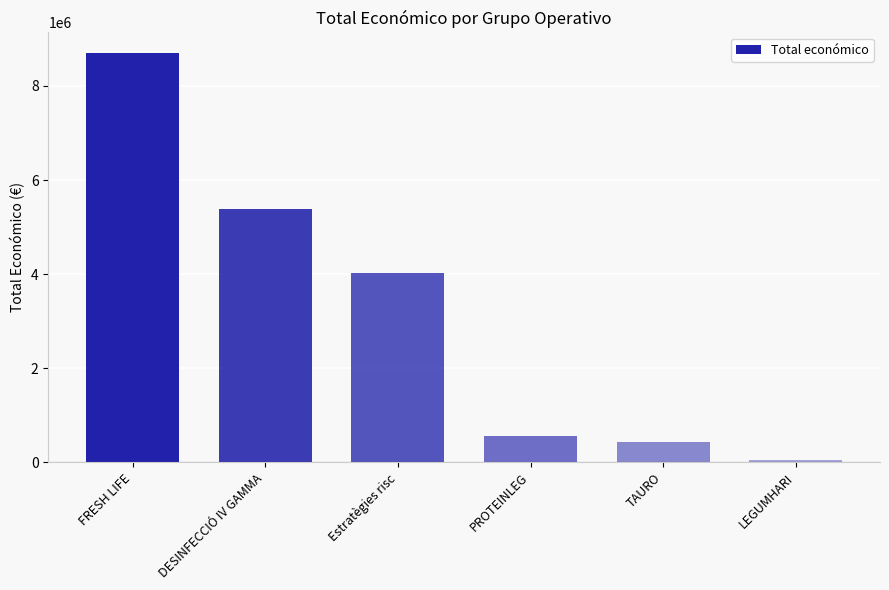

What is the change in value from TAURO to LEGUMHARI?

-382817